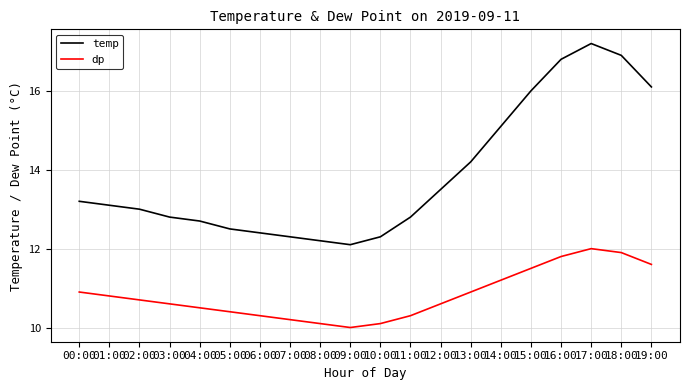

Rank the series by their maximum value, from highest to lowest.

temp, dp